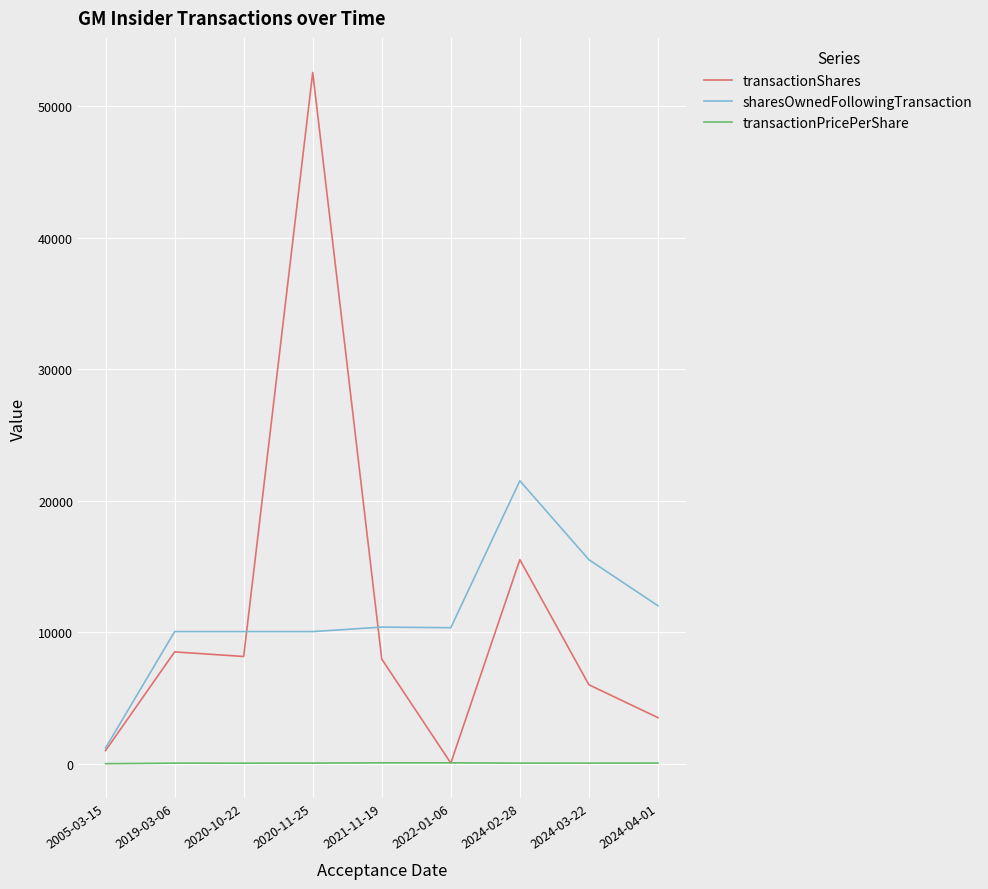

Does the chart display data point markers on the line(s)?

No